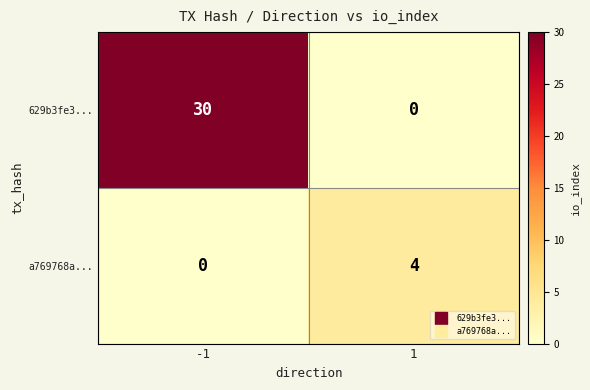

Is it true that 629b3fe3... equals 0 at 1?

True